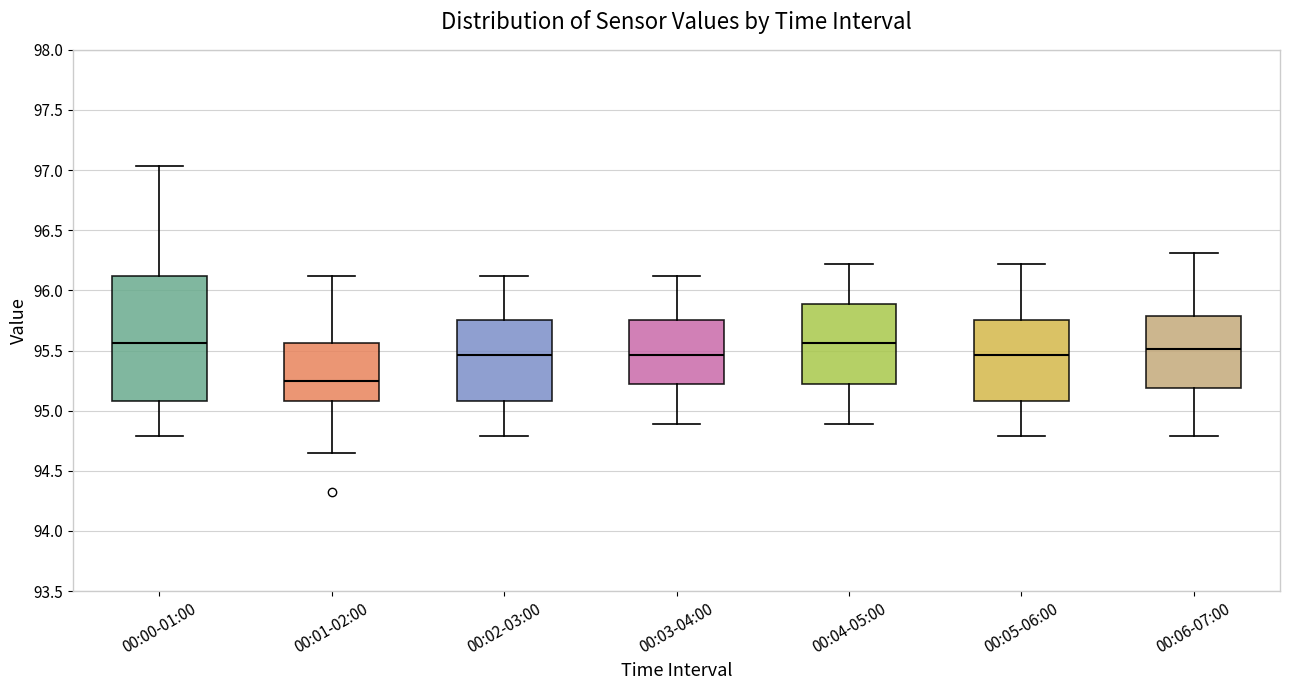

Reading left to right, read every box against the y-axis: the position of its median line, the range the box covers, and the ends of its whiskers. The values are not printed on the chart, so give them approximately, as read against the axis.

00:00-01:00: median 95.55, box 95.10 to 96.10, whiskers 94.80 to 97.05
00:01-02:00: median 95.25, box 95.10 to 95.55, whiskers 94.65 to 96.10
00:02-03:00: median 95.45, box 95.10 to 95.75, whiskers 94.80 to 96.10
00:03-04:00: median 95.45, box 95.20 to 95.75, whiskers 94.90 to 96.10
00:04-05:00: median 95.55, box 95.20 to 95.90, whiskers 94.90 to 96.20
00:05-06:00: median 95.45, box 95.10 to 95.75, whiskers 94.80 to 96.20
00:06-07:00: median 95.50, box 95.20 to 95.80, whiskers 94.80 to 96.30